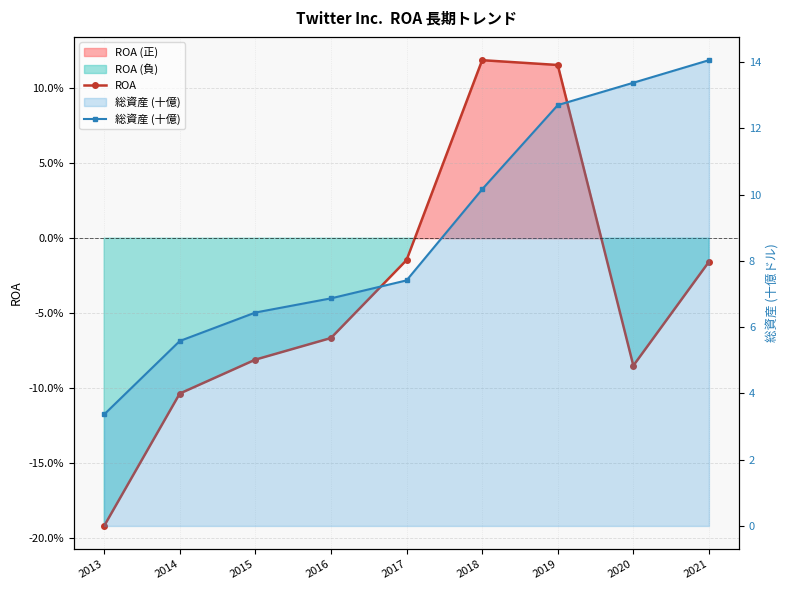

Which category has the lowest value across all series?

2013